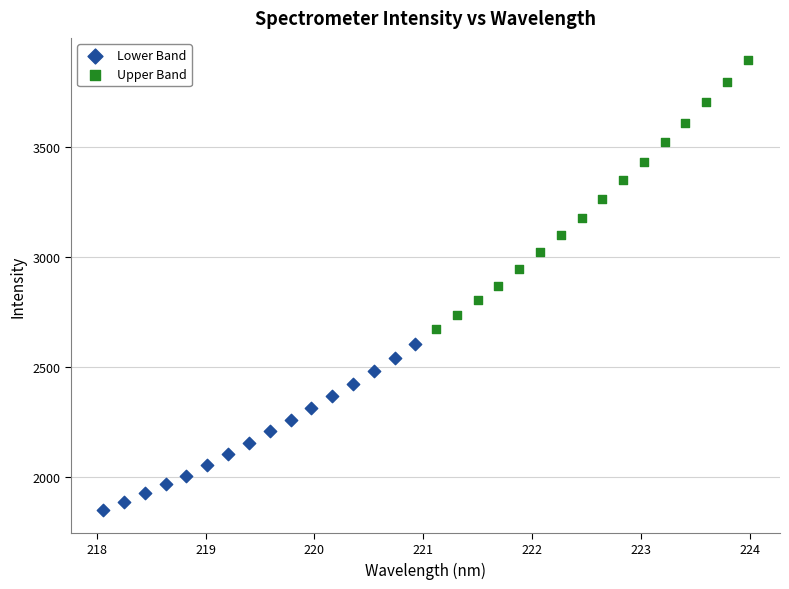

Which series has the widest spread of Y values?

Upper Band